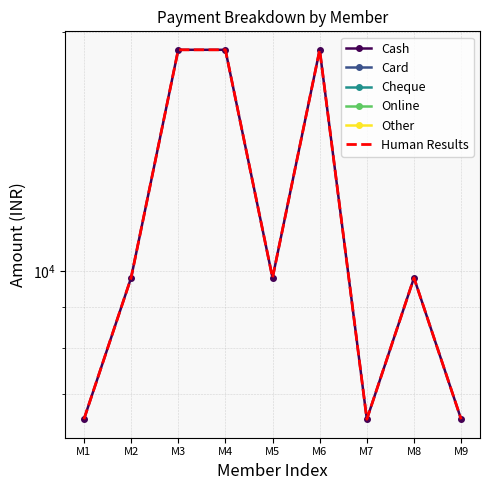

Reading left to right, list all the values displayed in this chart.

Cash: M1=6499	M2=9799	M3=19000	M4=19000	M5=9799	M6=19000	M7=6499	M8=9799	M9=6499
Card: M1=0	M2=0	M3=0	M4=0	M5=0	M6=0	M7=0	M8=0	M9=0
Cheque: M1=0	M2=0	M3=0	M4=0	M5=0	M6=0	M7=0	M8=0	M9=0
Online: M1=0	M2=0	M3=0	M4=0	M5=0	M6=0	M7=0	M8=0	M9=0
Other: M1=0	M2=0	M3=0	M4=0	M5=0	M6=0	M7=0	M8=0	M9=0
Human Results: M1=6499	M2=9799	M3=19000	M4=19000	M5=9799	M6=19000	M7=6499	M8=9799	M9=6499